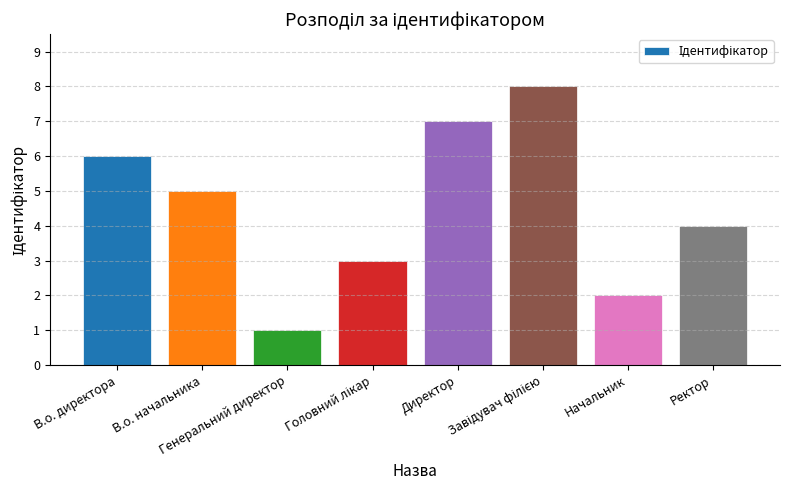

What is the value of the 8th bar from the left?

4